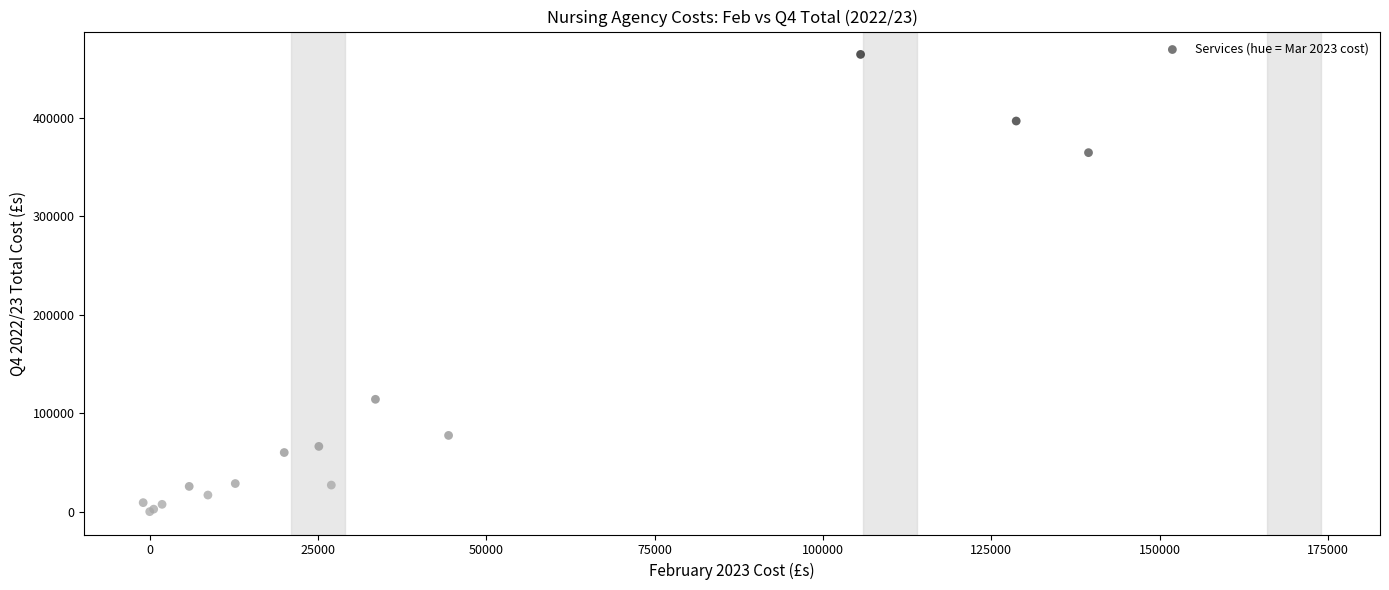

What Y value in the scatter plot is closest to 232074?

114035.9